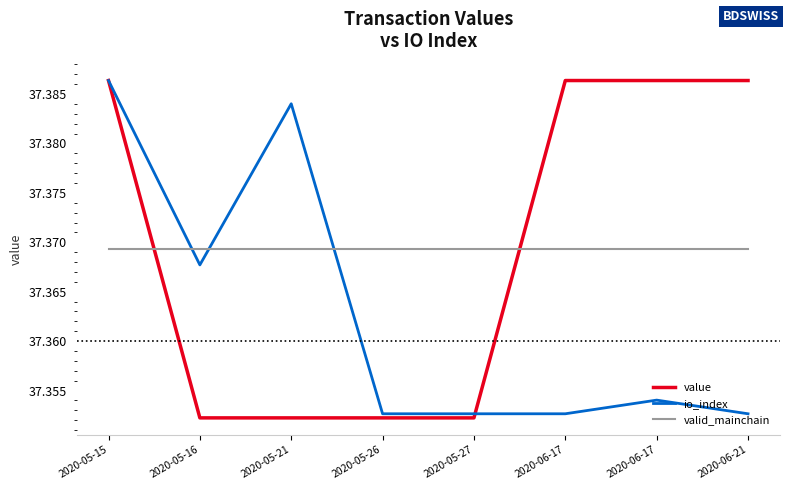

Rank the categories by valid_mainchain value from highest to lowest.

2020-05-15, 2020-05-16, 2020-05-21, 2020-05-26, 2020-05-27, 2020-06-17, 2020-06-17, 2020-06-21